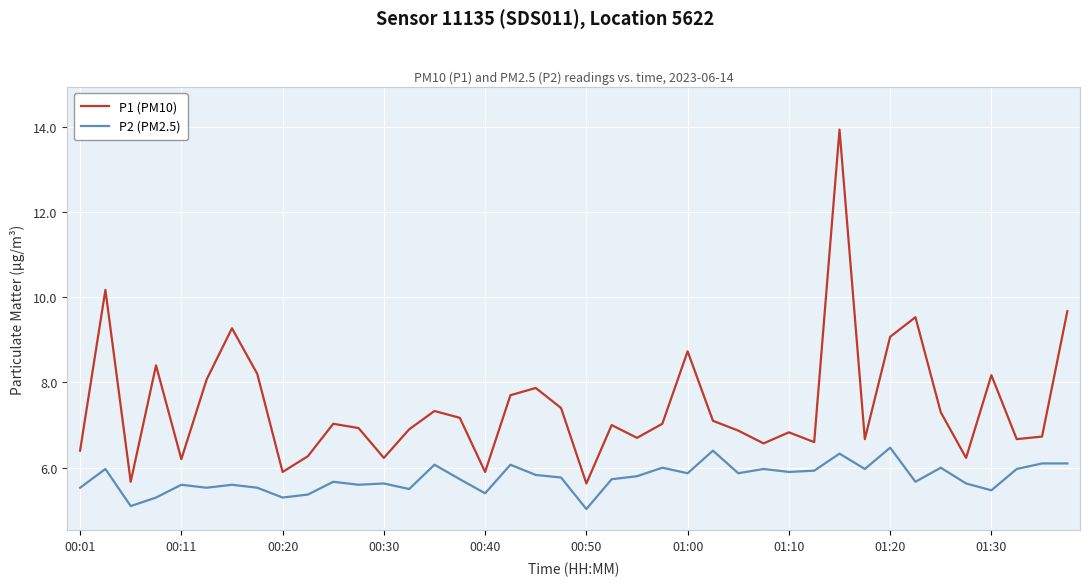

What is the highest value of the P1 (PM10) series?

13.9